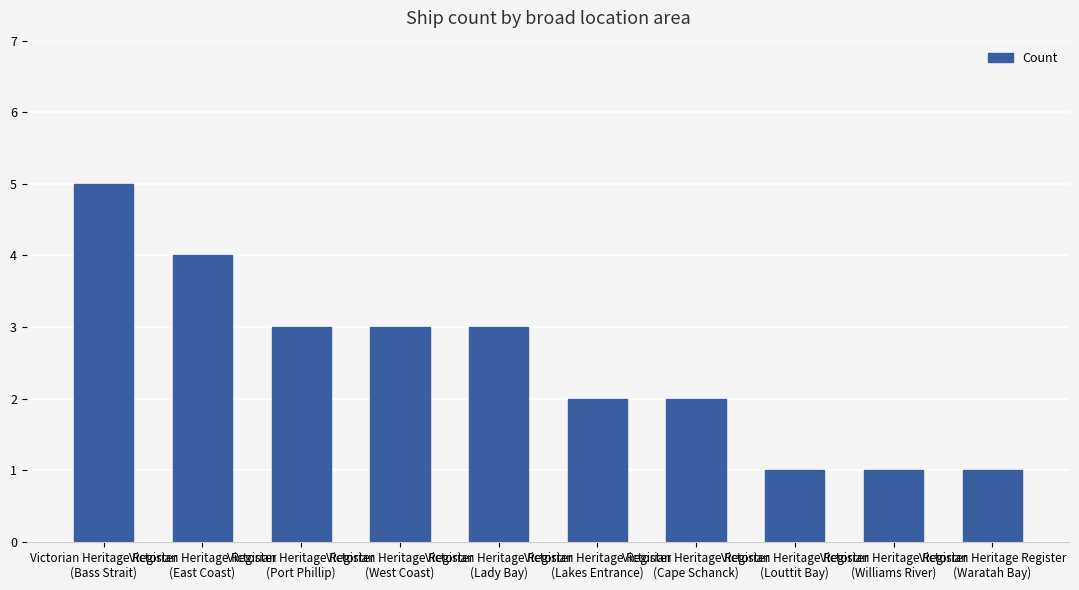

What is the difference between the second highest and minimum values?

3